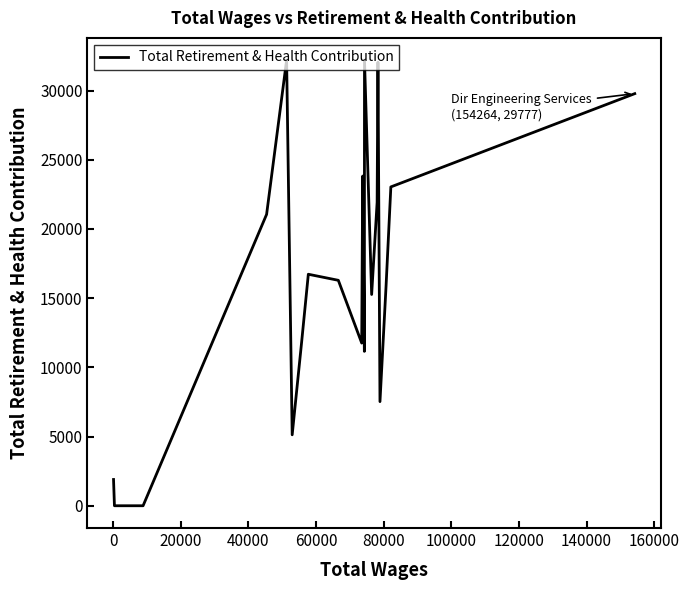

What is the difference between the maximum and minimum values?

32196